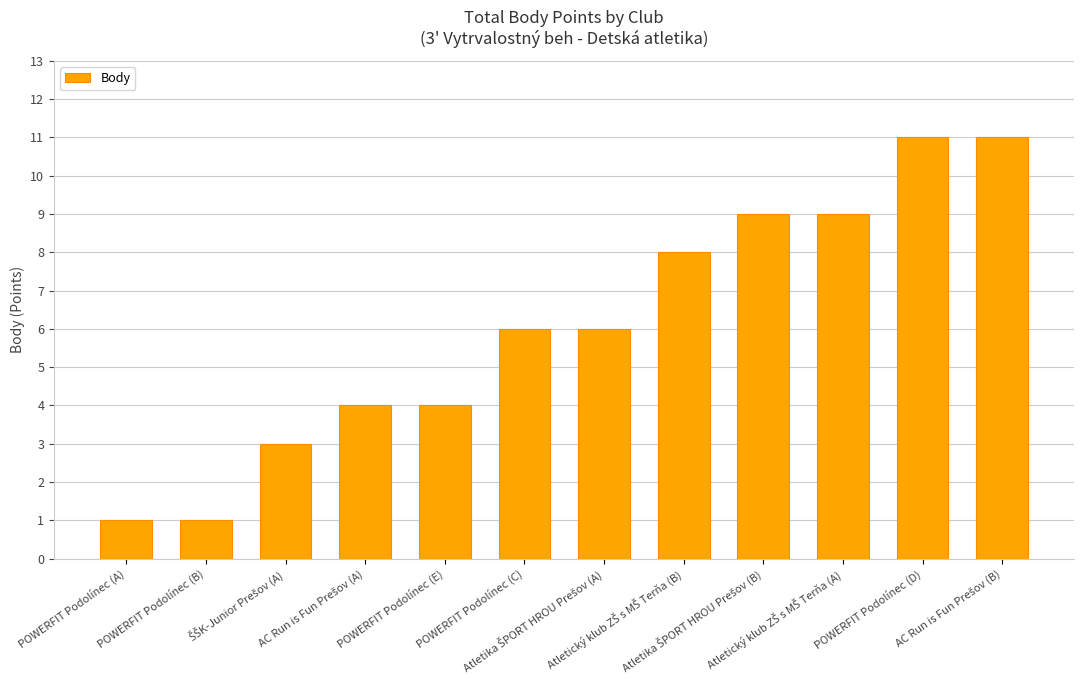

What is the label of the 12th bar from the right?

POWERFIT Podolínec (A)